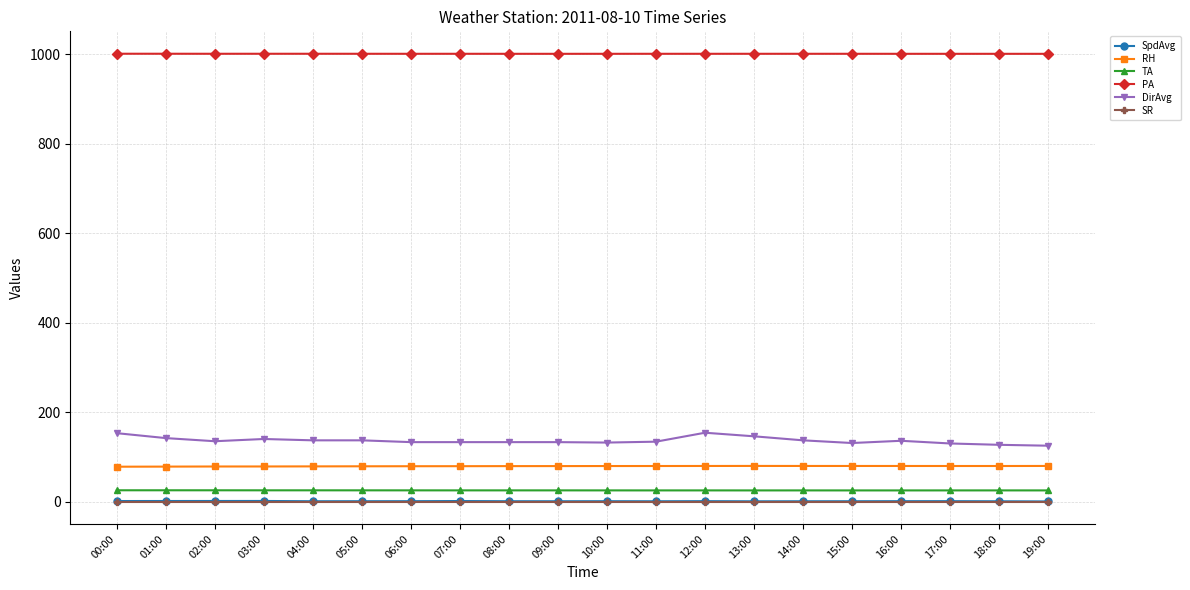

What is the total value across all series at 11:00?

1240.4